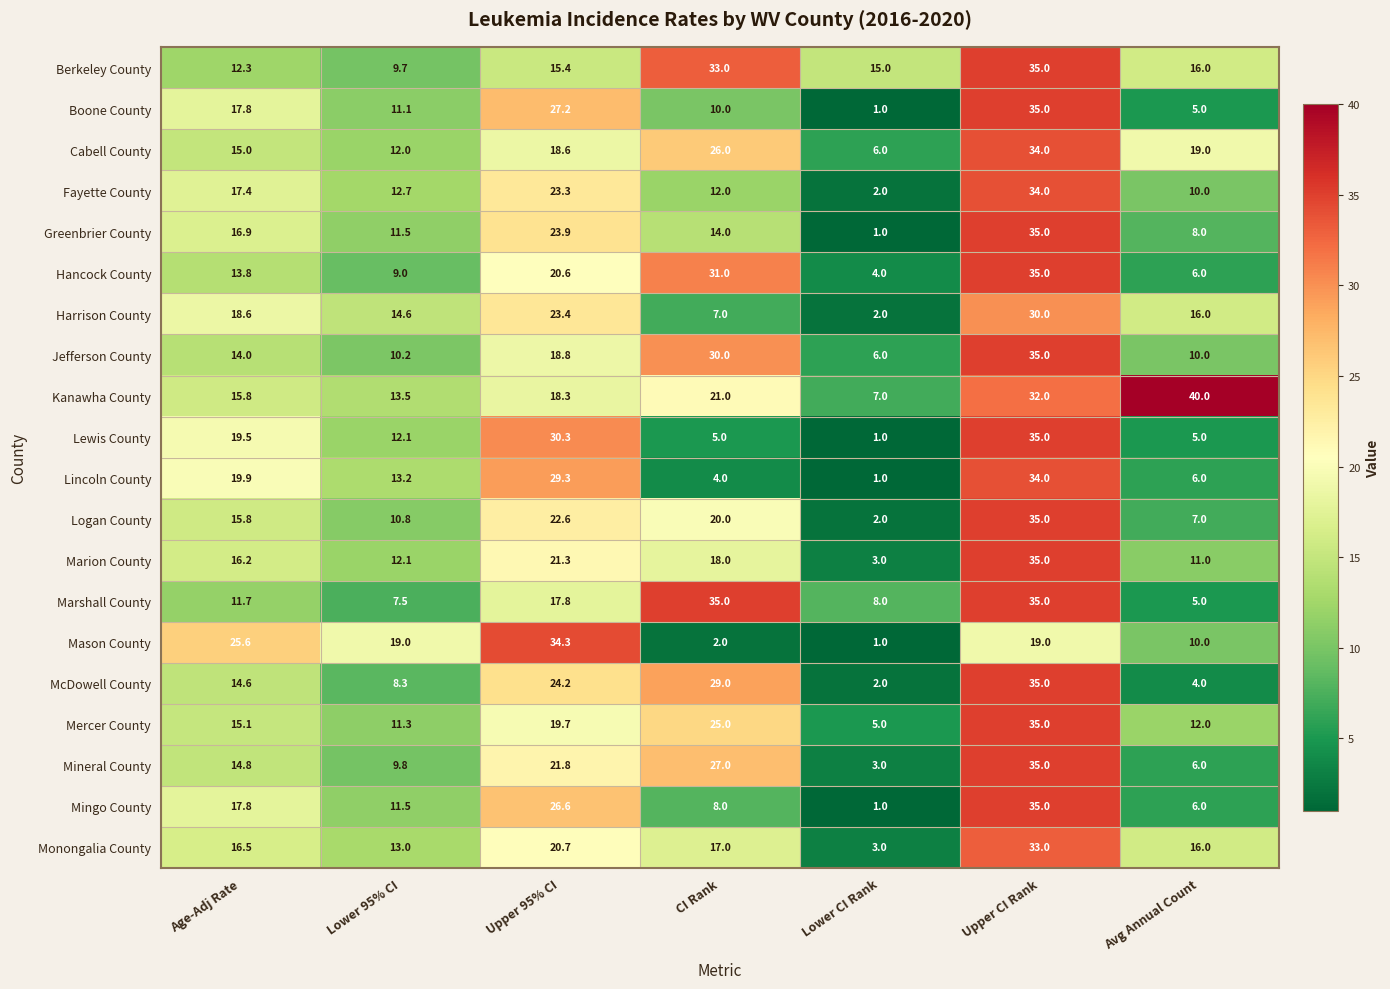

The value of Marshall County at Lower CI Rank is 12.1. True or false?

False